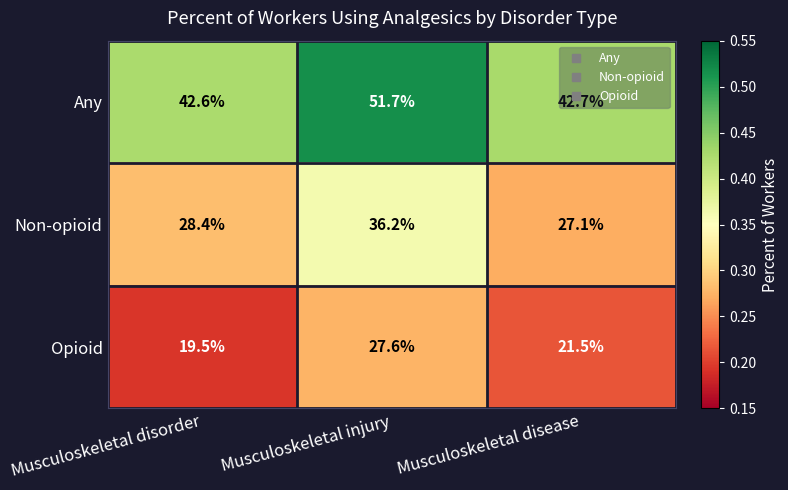

The Any series shows 11.8 at Musculoskeletal injury. True or false?

False